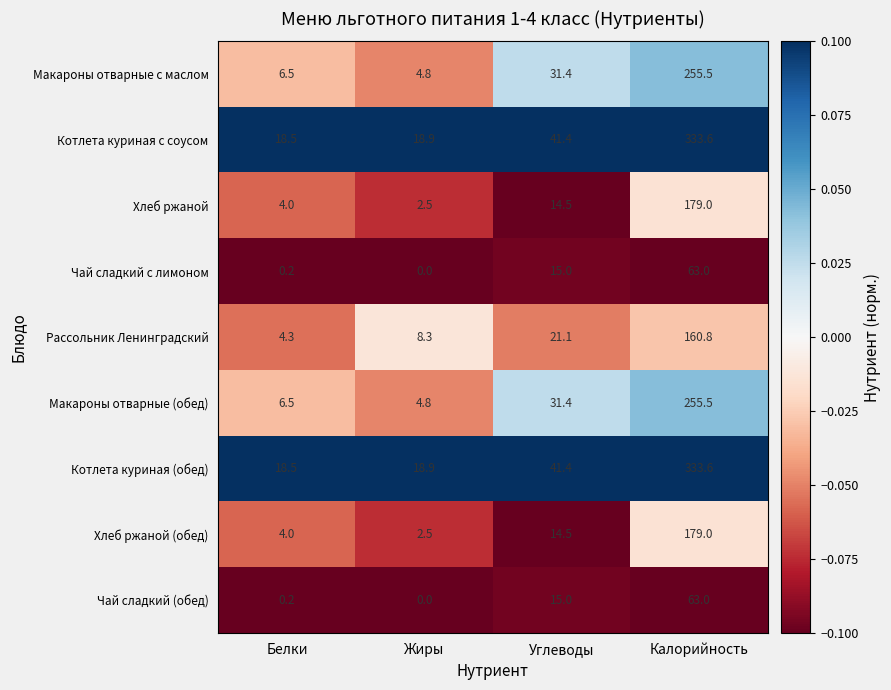

The Котлета куриная (обед) series shows 24.6 at Белки. True or false?

False